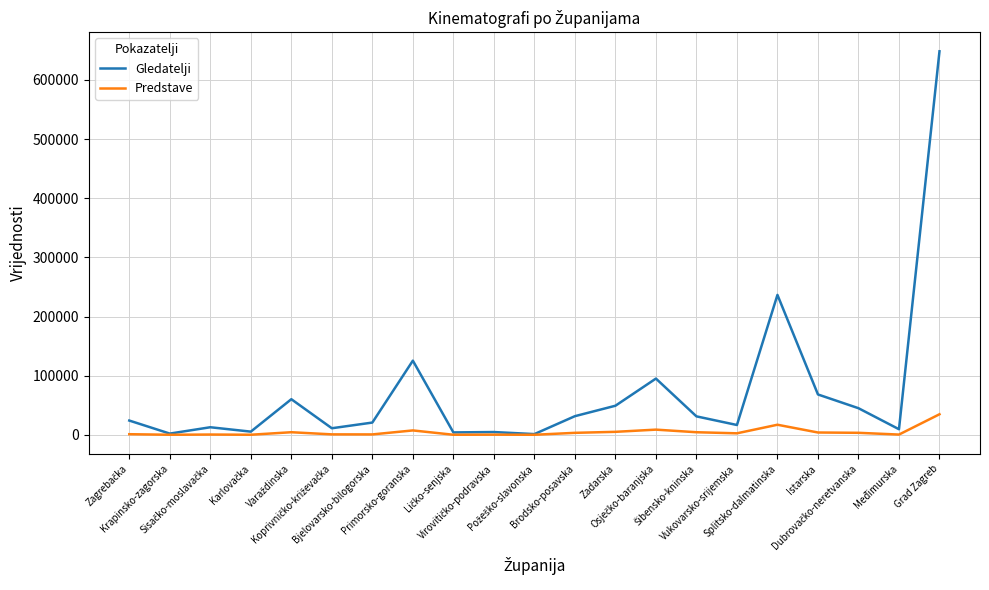

What position from the right is Brodsko-posavska?

10